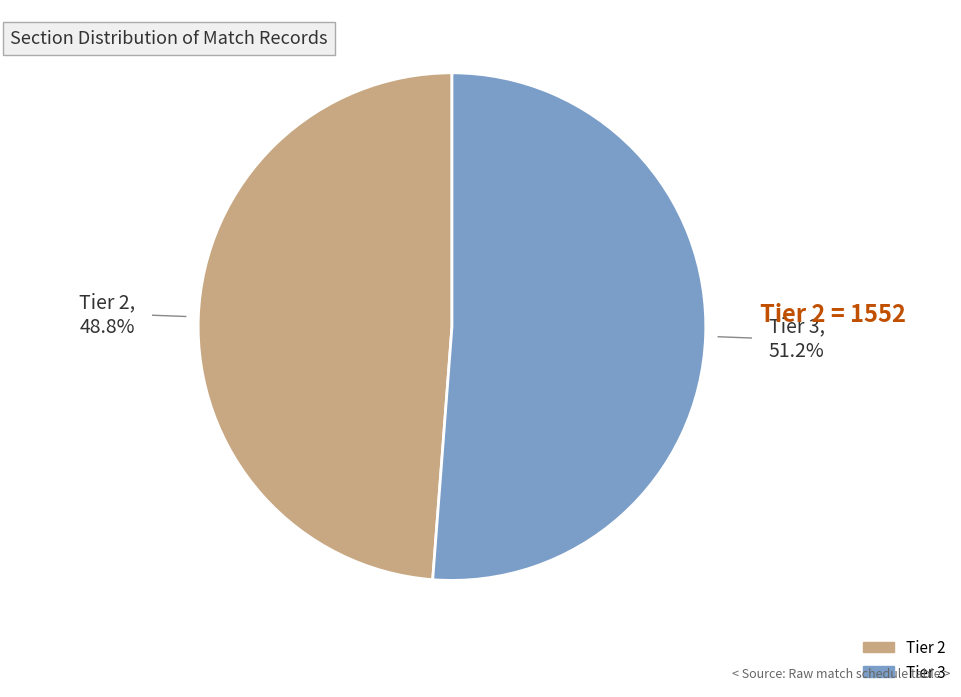

Rank the categories by value from lowest to highest.

Tier 2, Tier 3